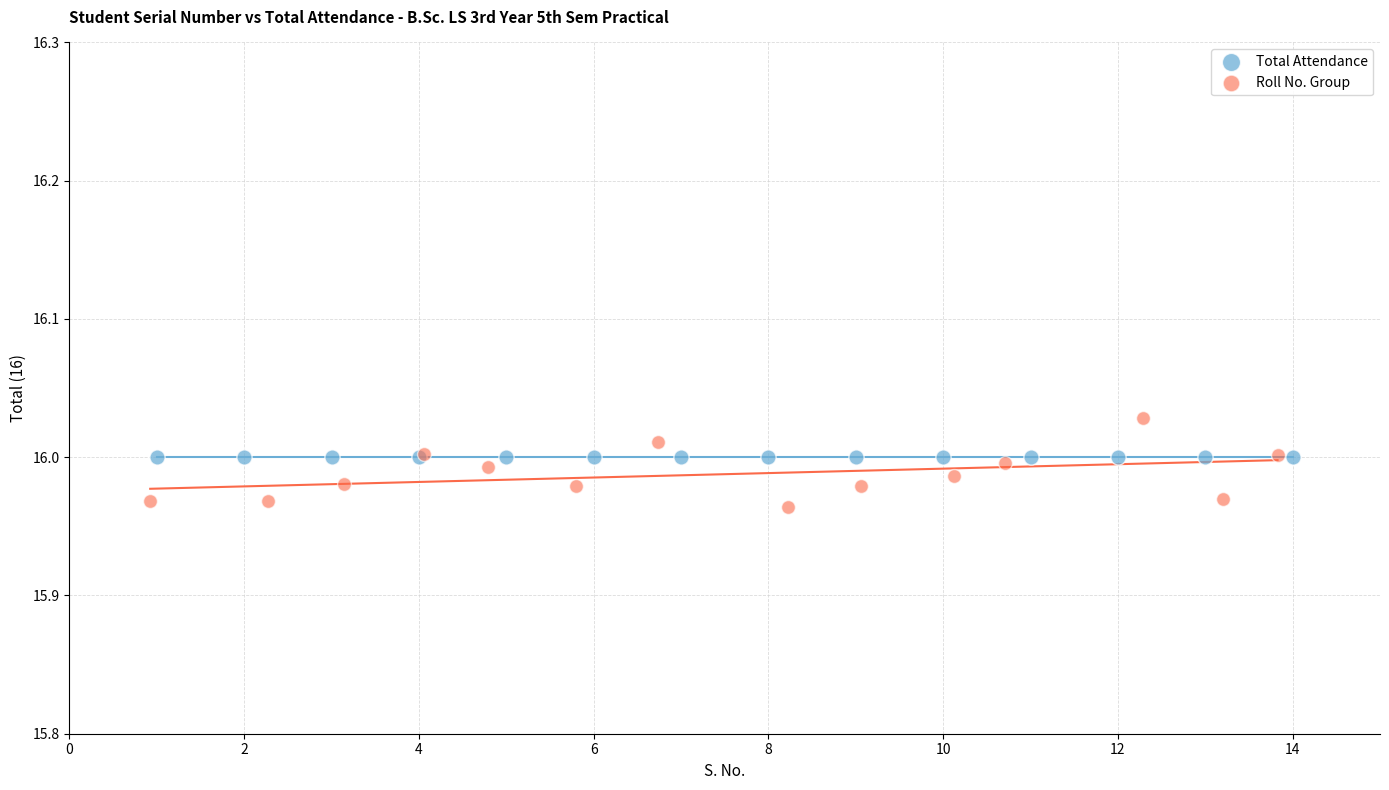

Which series reaches the minimum Y coordinate?

Roll No. Group